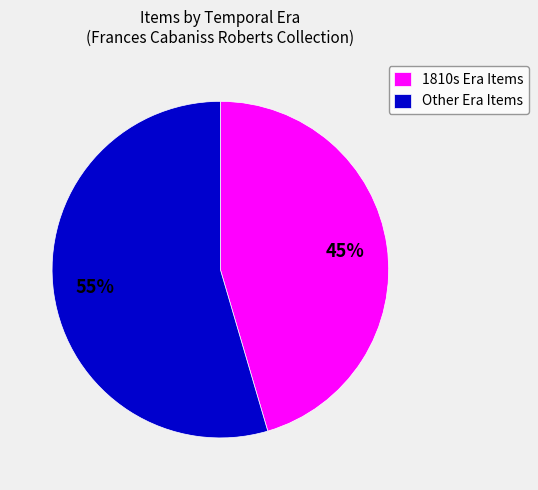

Is it true that Other Era Items is 55% of the pie?

True